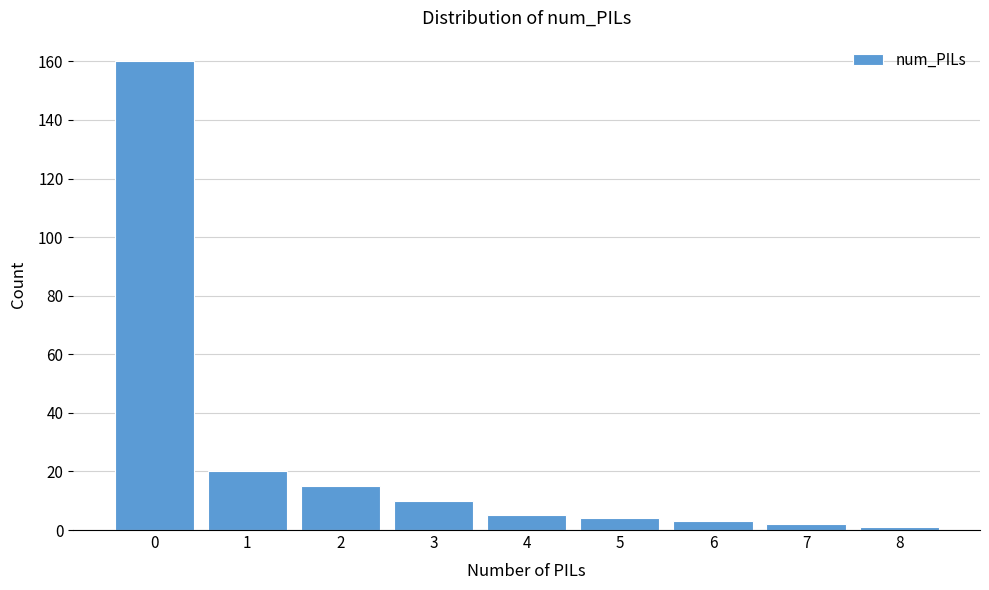

Reading left to right, extract all data points from this chart.

160	20	15	10	5	4	3	2	1